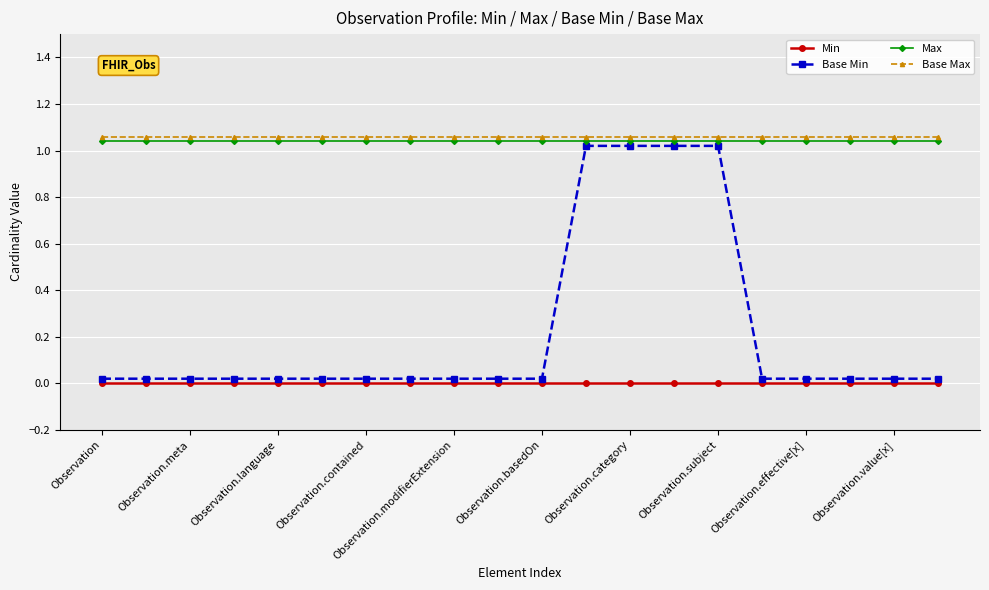

What is the sum of all Base Min values?

4.4